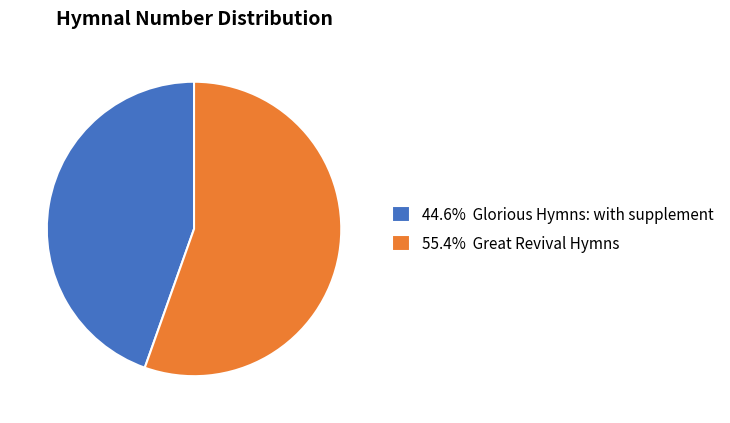

Do 55.4% Great Revival Hymns and 44.6% Glorious Hymns: with supplement together represent more than half of the pie?

Yes